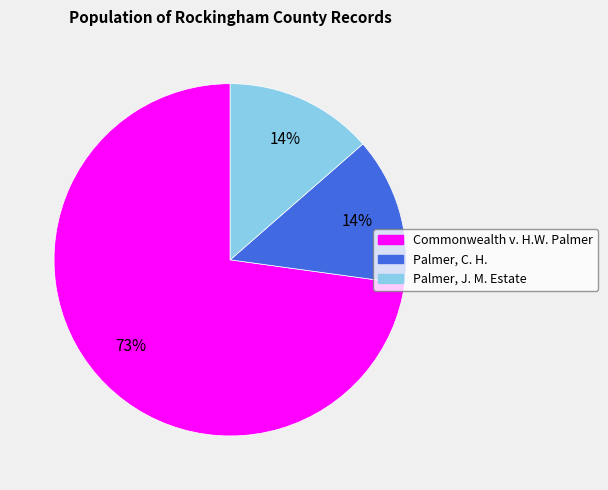

Is there a majority slice in this chart?

Yes